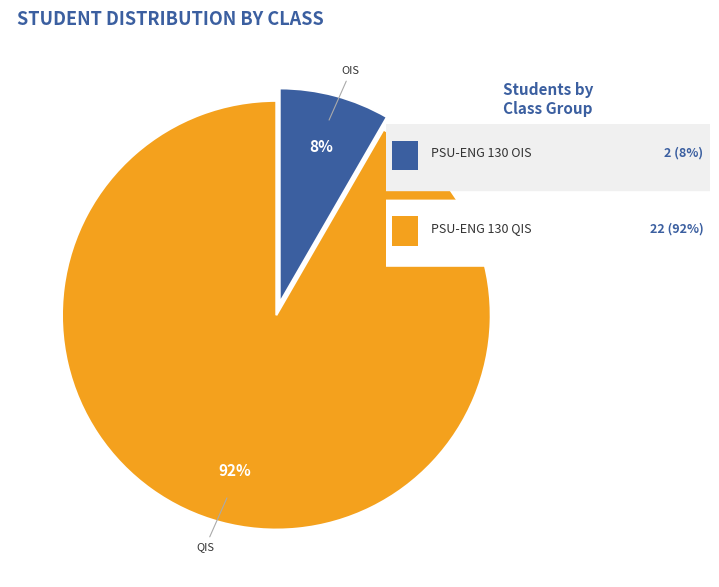

Does any single category account for the majority?

Yes